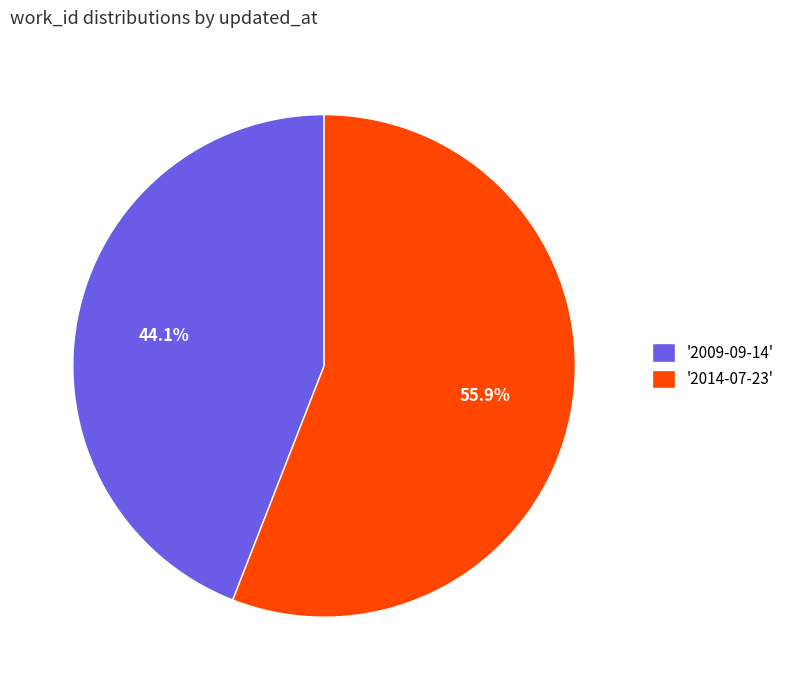

How many segments does this pie chart have?

2